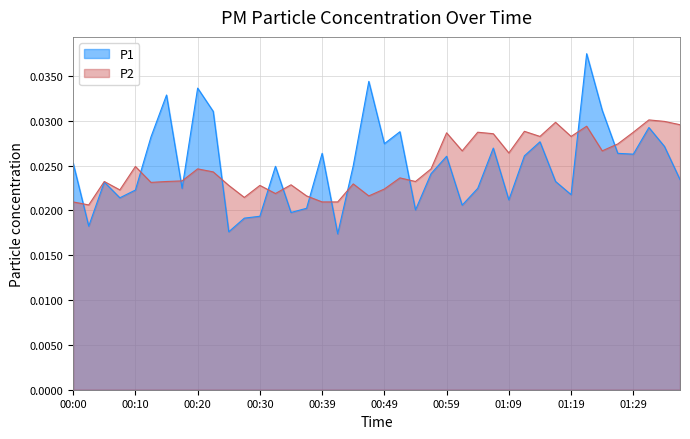

In P1, how many points are lower than both neighbors (excluding endpoints)?

12